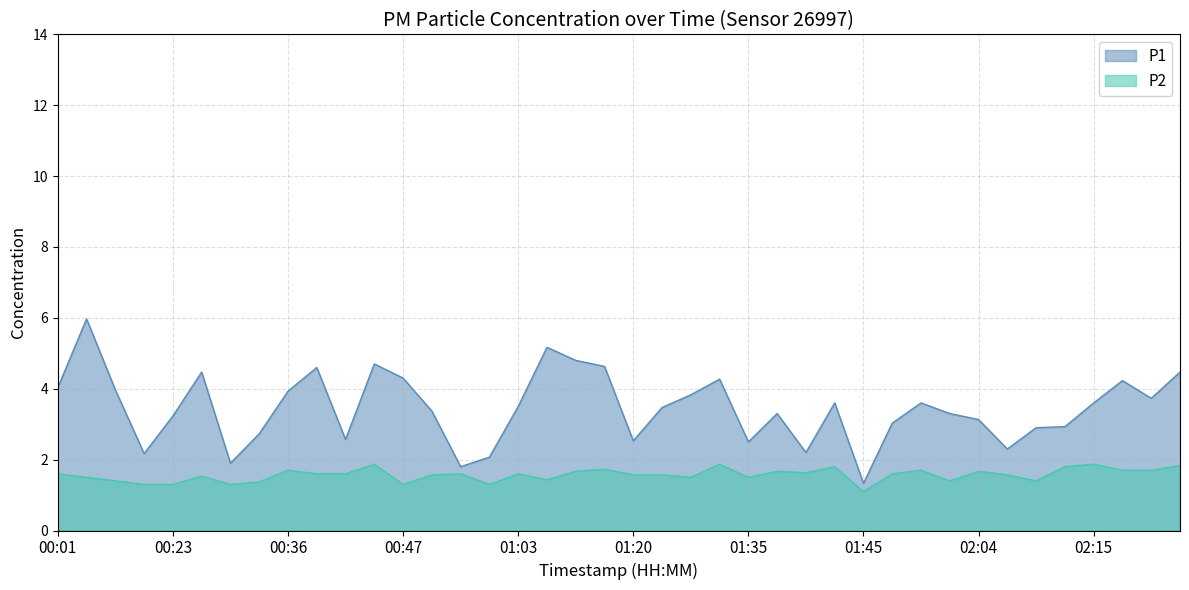

What is the label of the 1st point from the right?

02:23